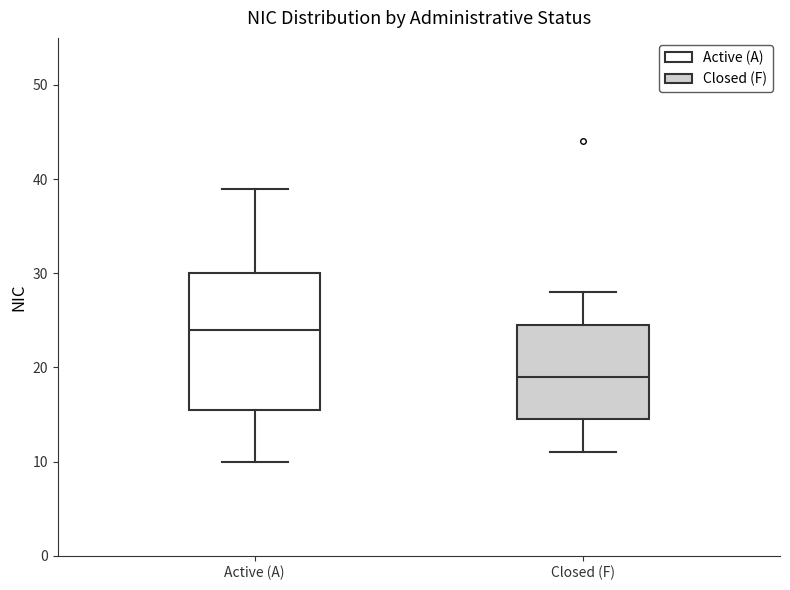

Which box's median line is the lowest?

Closed (F)